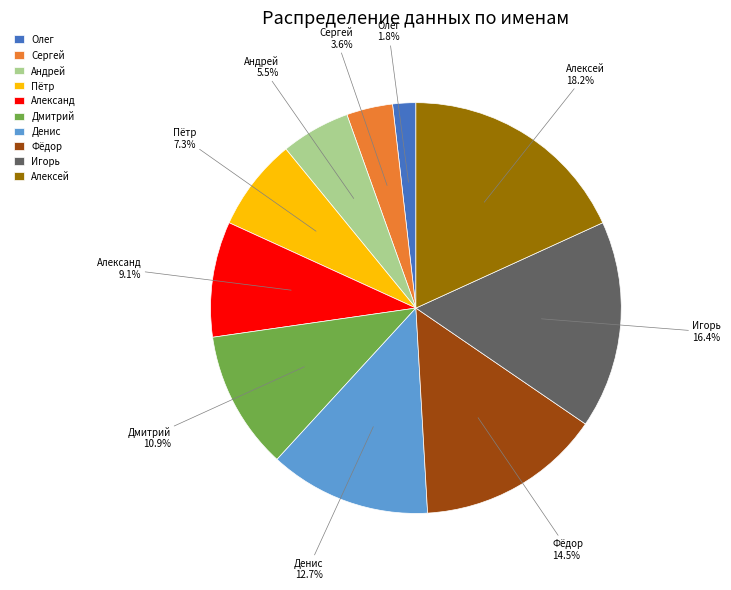

To the nearest percent, what is the average slice percentage?

10%